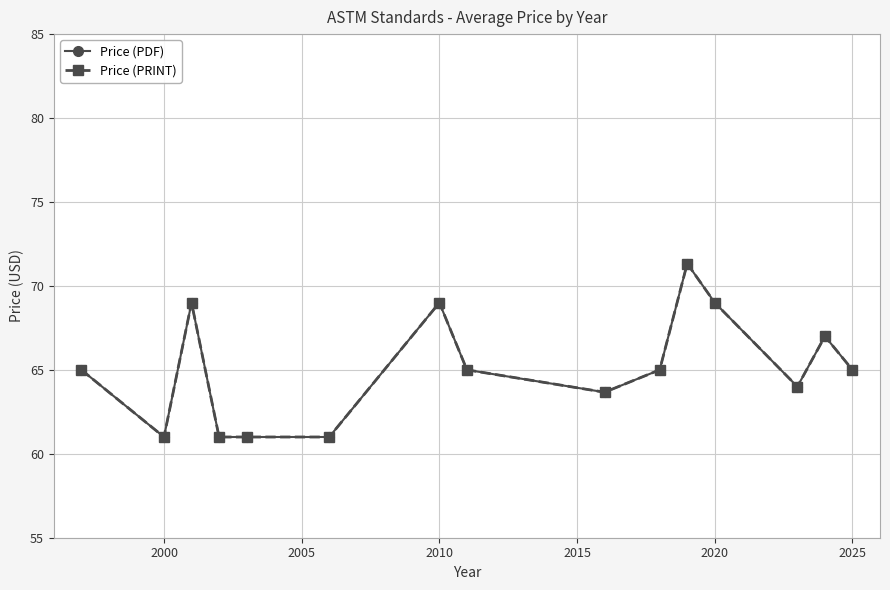

Does the chart have visible grid lines?

Yes